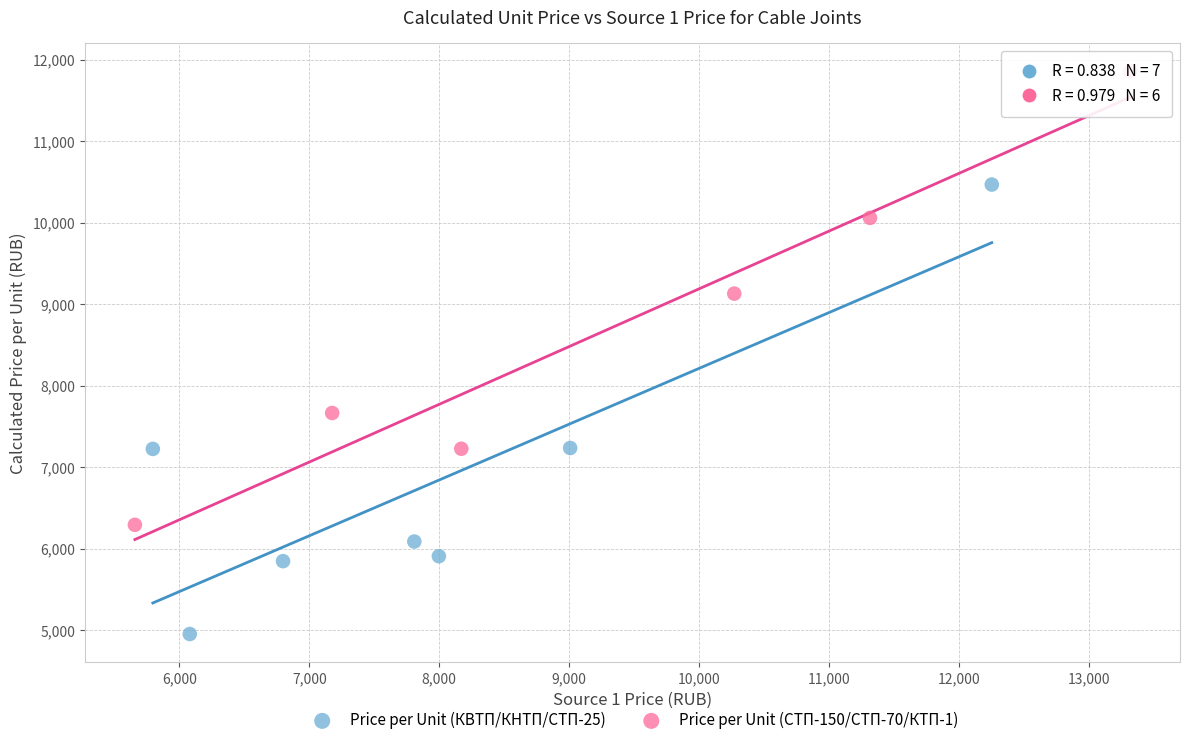

Which series contains the lowest Y value?

Price per Unit (КВТП/КНТП/СТП-25)